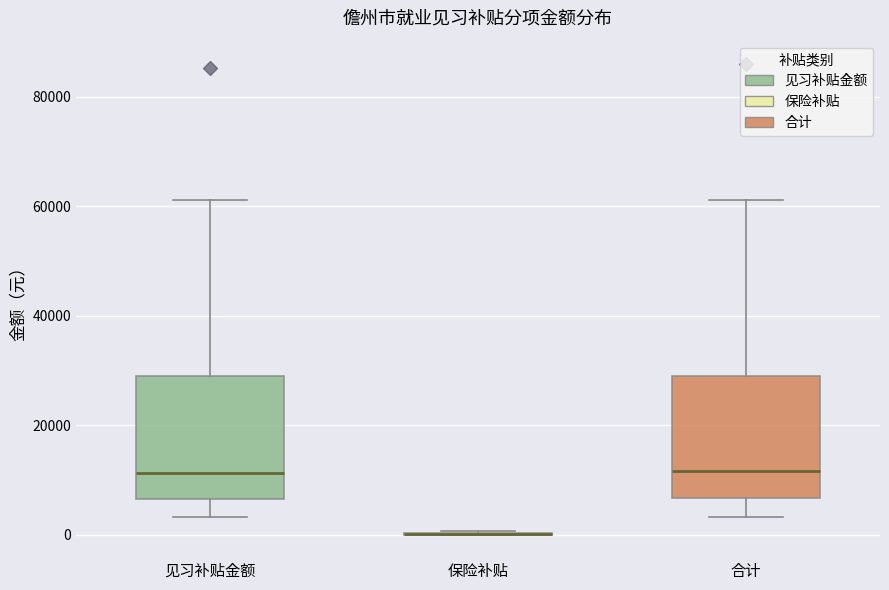

Reading left to right, transcribe this box plot: for each box, give where its median line is, the range the box spans, and where its two whiskers end, as read against the y-axis. The values are not printed on the chart, so give them approximately, as read against the axis.

见习补贴金额: median 12000, box 6000 to 28000, whiskers 4000 to 62000
保险补贴: box collapsed to a line at 0, whiskers 0 to 0
合计: median 12000, box 6000 to 28000, whiskers 4000 to 62000